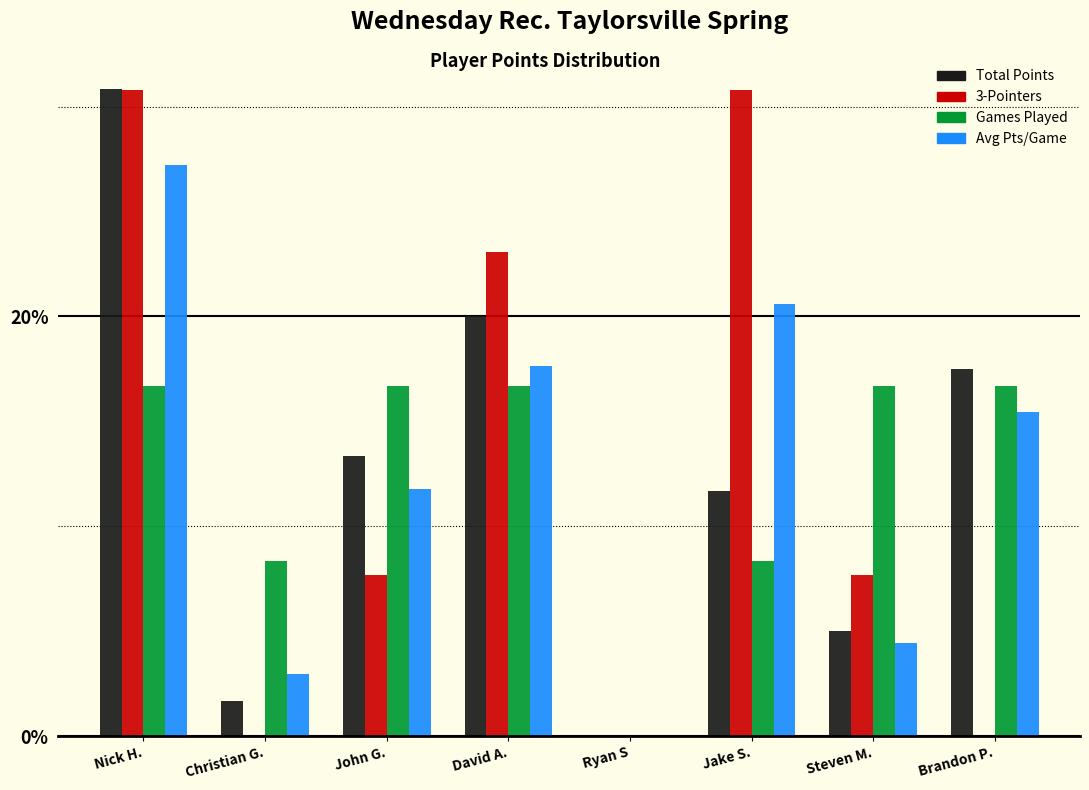

What is the maximum value shown in the chart?

30.8